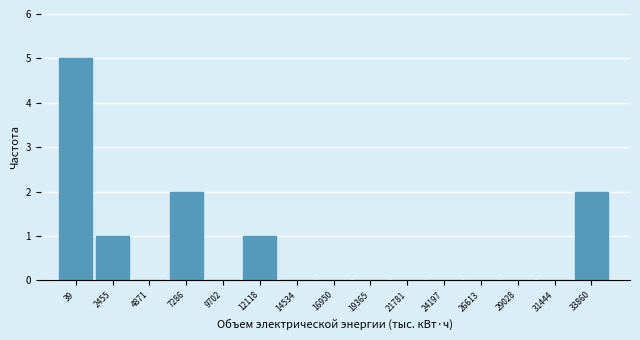

Reading right to left, what are all the values shown in this chart?

33860=2	31444=0	29028=0	26613=0	24197=0	21781=0	19365=0	16950=0	14534=0	12118=1	9702=0	7286=2	4871=0	2455=1	39=5